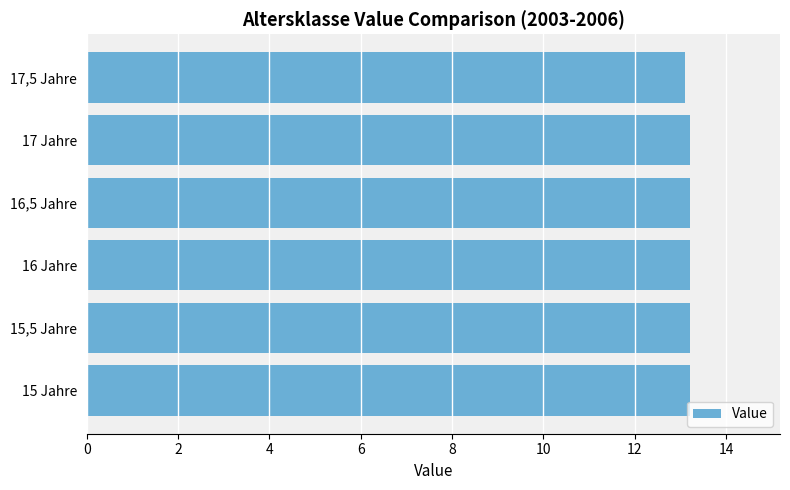

Reading top to bottom, what are all the values shown in this chart?

17,5 Jahre=13.1	17 Jahre=13.2	16,5 Jahre=13.2	16 Jahre=13.2	15,5 Jahre=13.2	15 Jahre=13.2